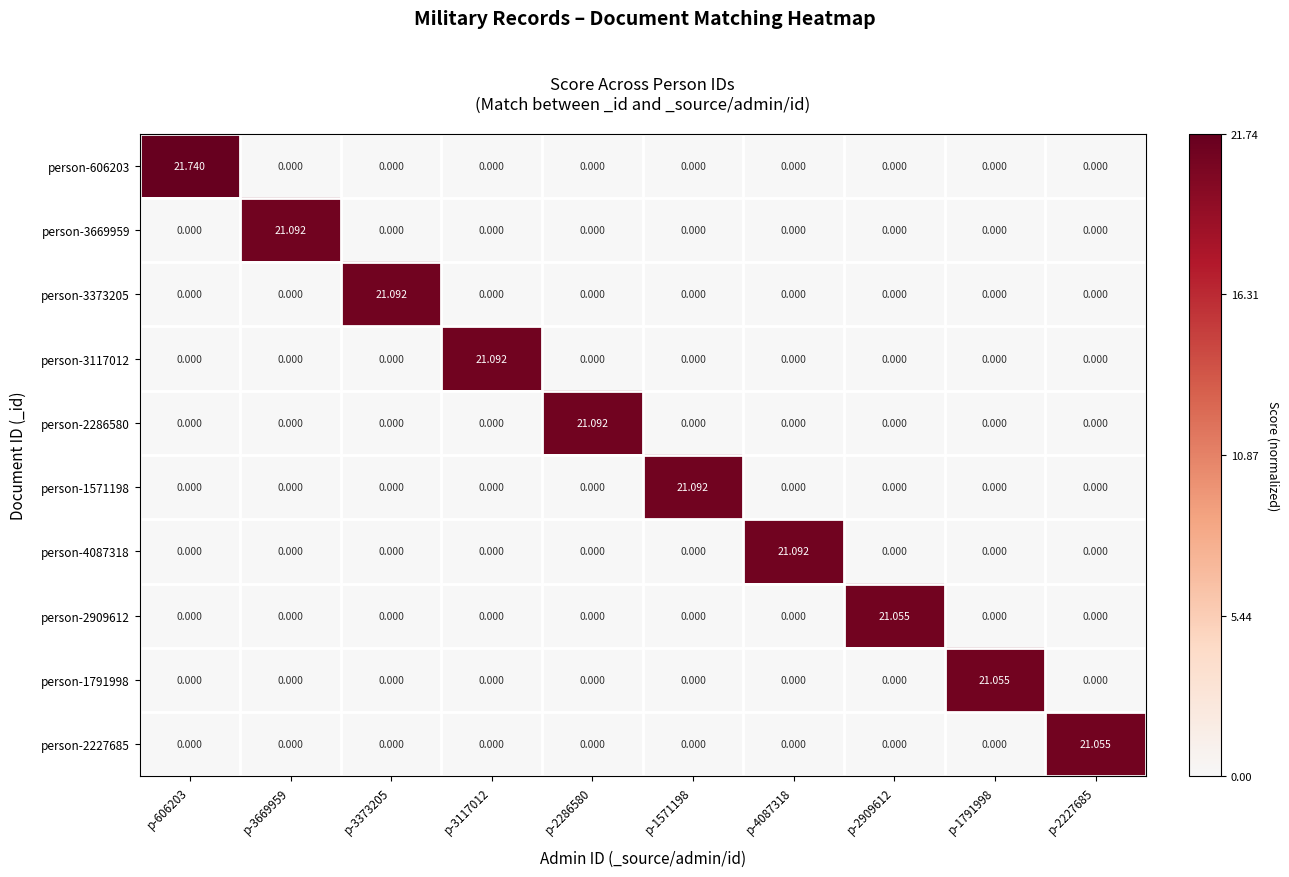

At how many categories does at least one series exceed 0?

10